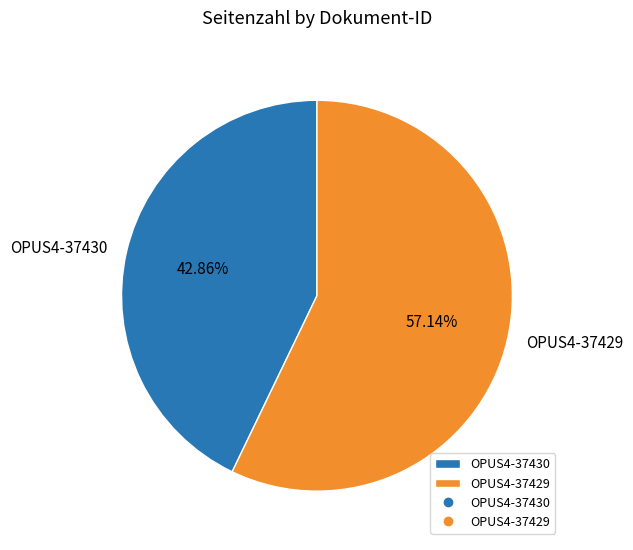

To the nearest percent, what portion does OPUS4-37430 represent?

43%